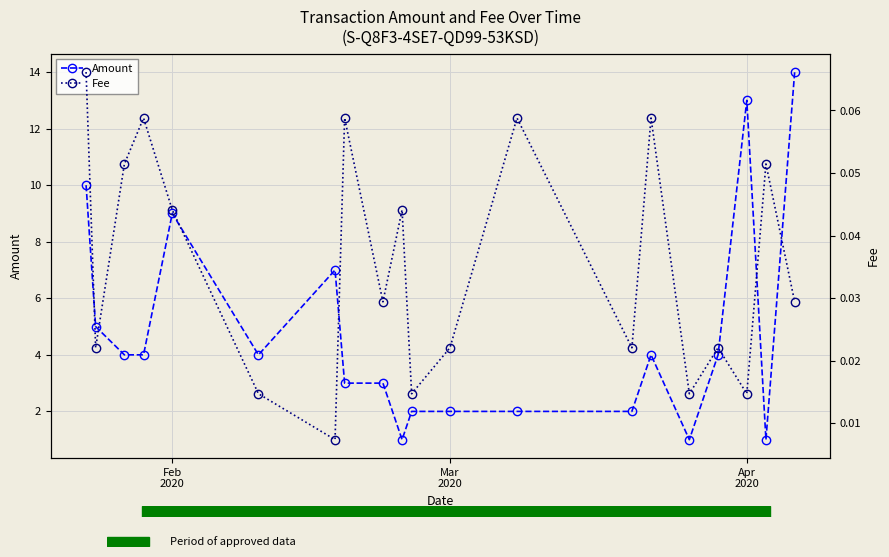

What is the difference between the second highest and minimum values in the Amount series?

12